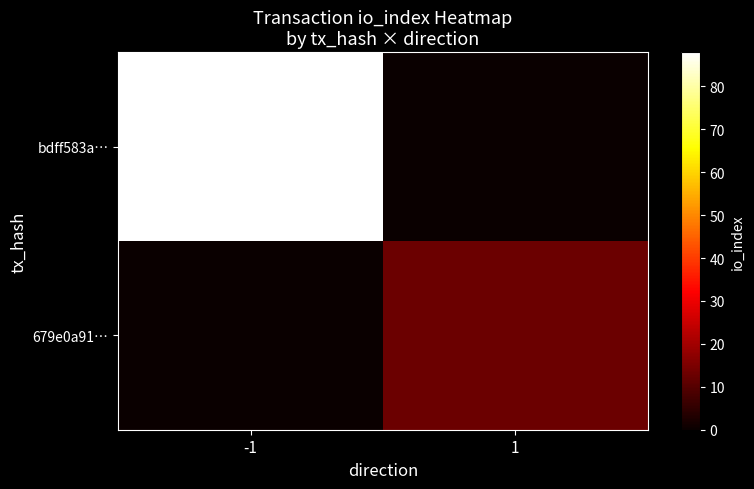

Rank the series by their maximum value, from highest to lowest.

bdff583a…, 679e0a91…